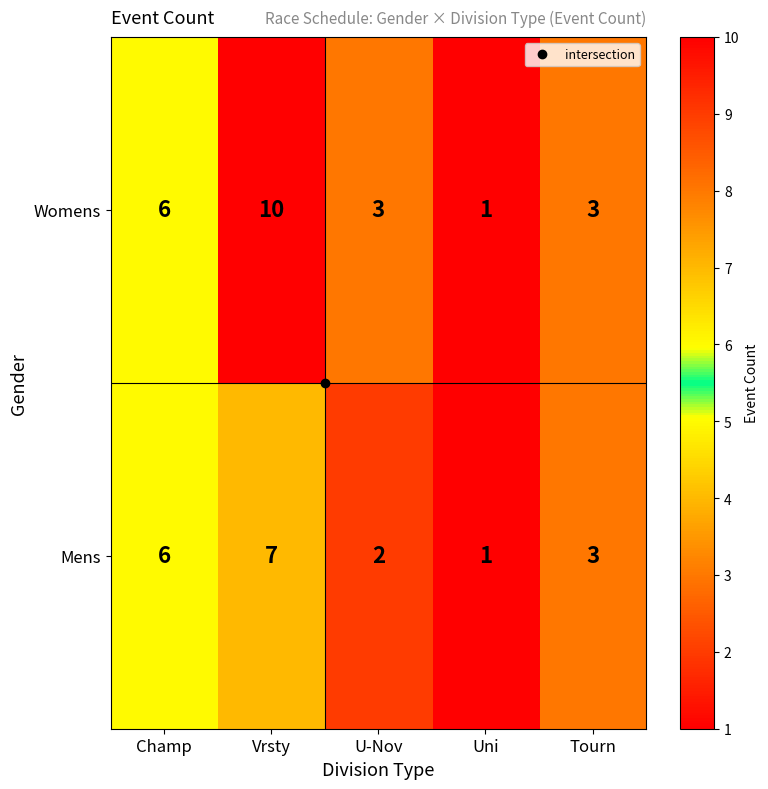

How many Mens values are between 2 and 6?

3